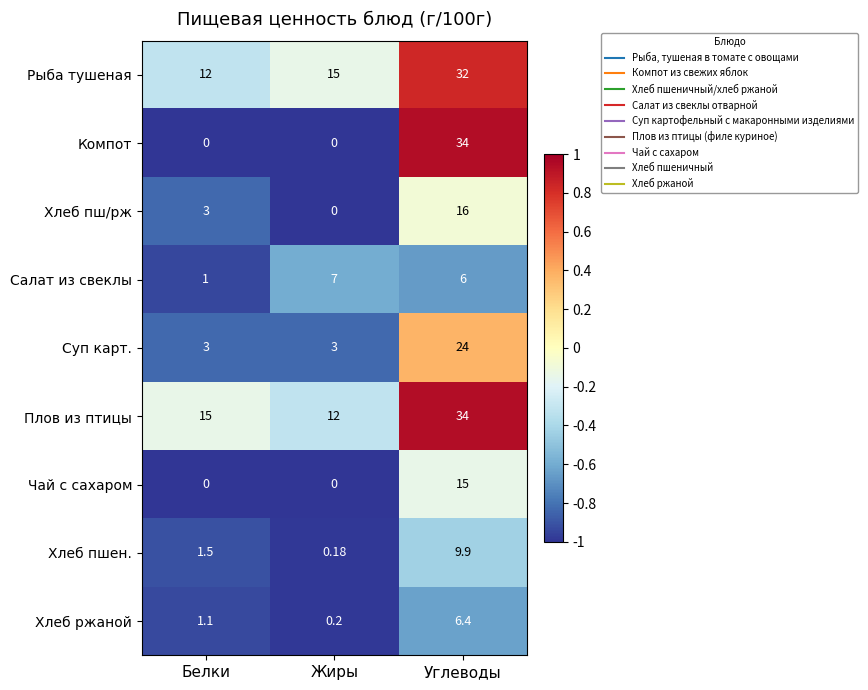

Which series has the largest range (max minus min)?

Компот